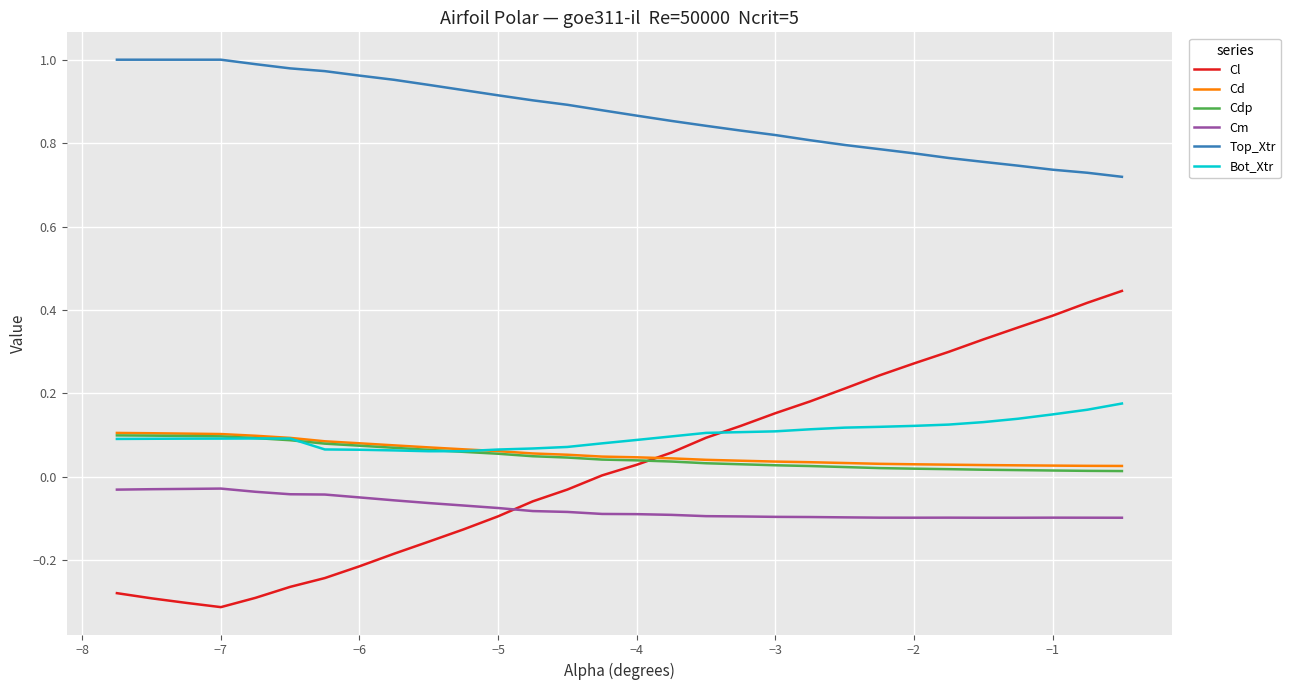

Count the number of categories in the chart.

30